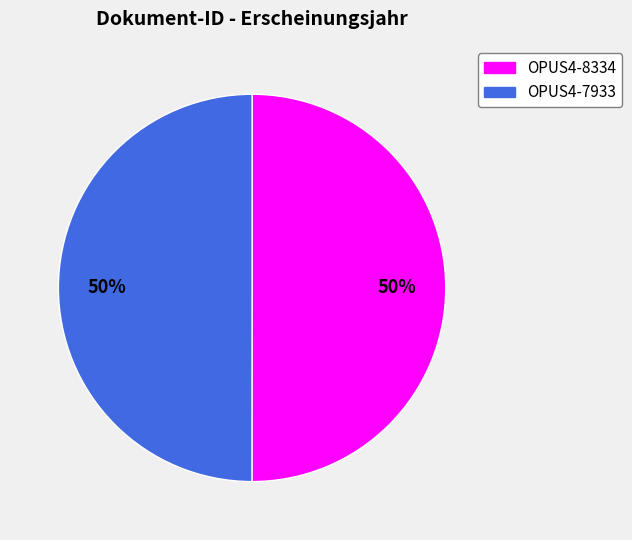

To the nearest percent, what portion does OPUS4-7933 represent?

50%